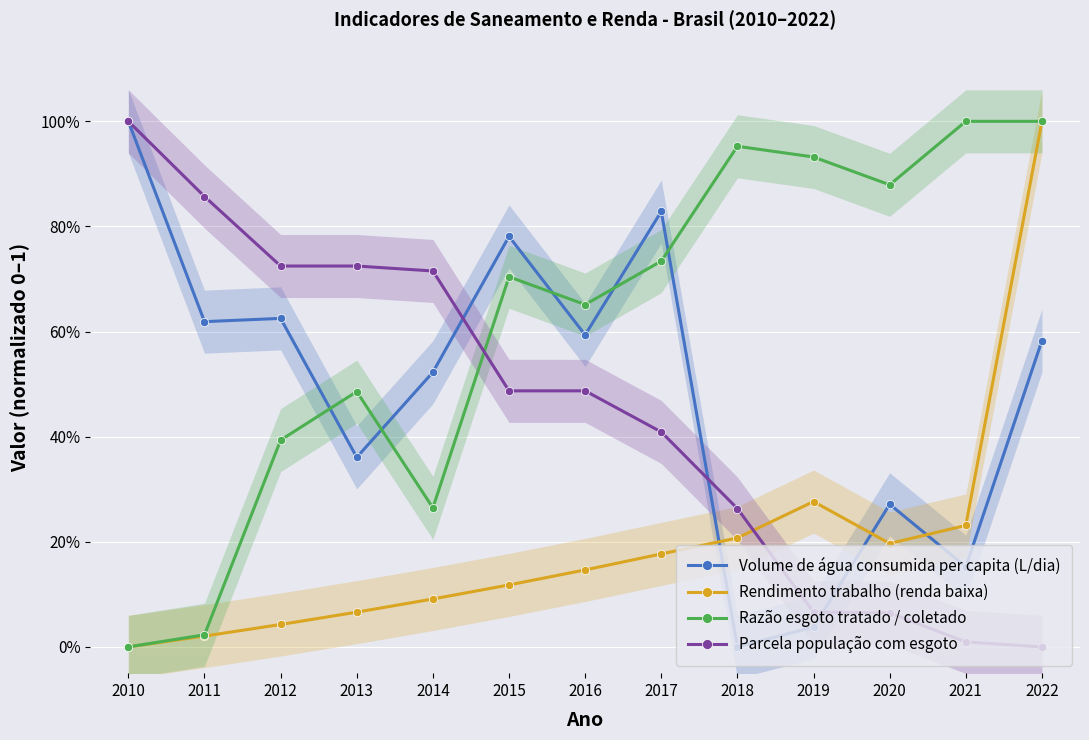

How many lines are shown in the chart?

4